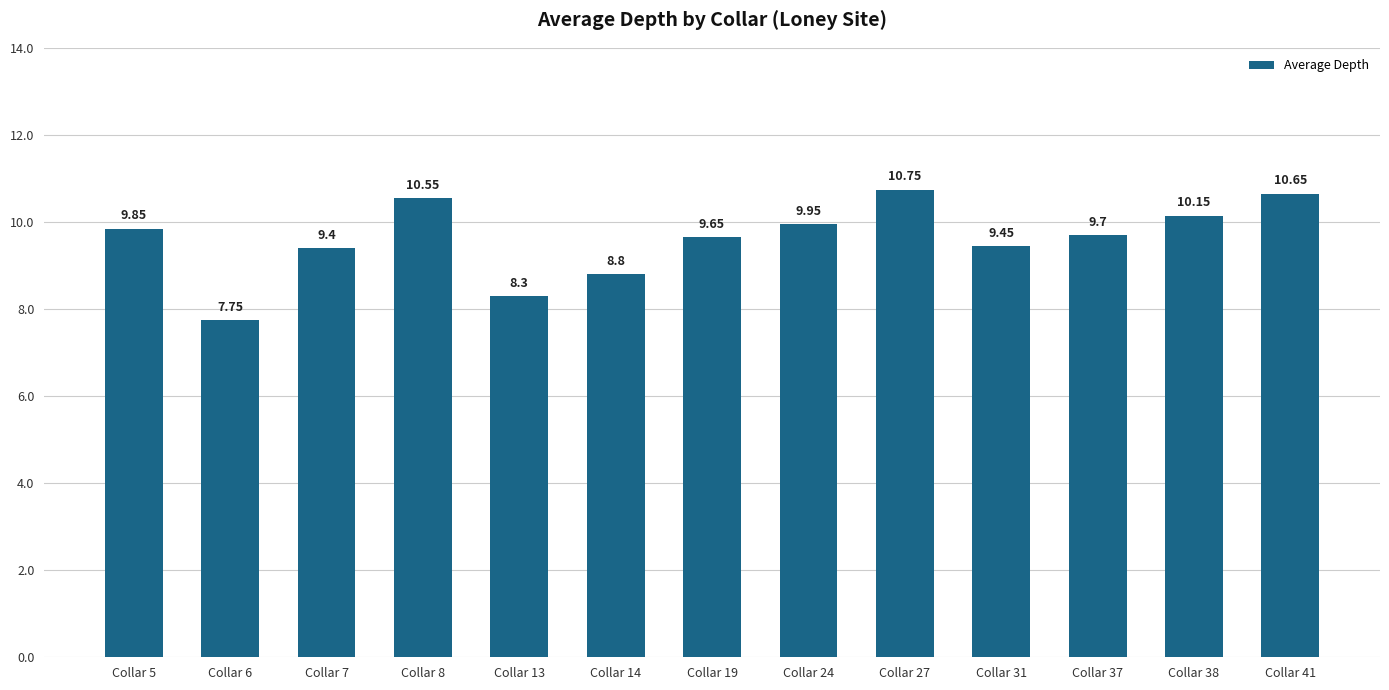

What is the change in value from Collar 27 to Collar 31?

-1.3